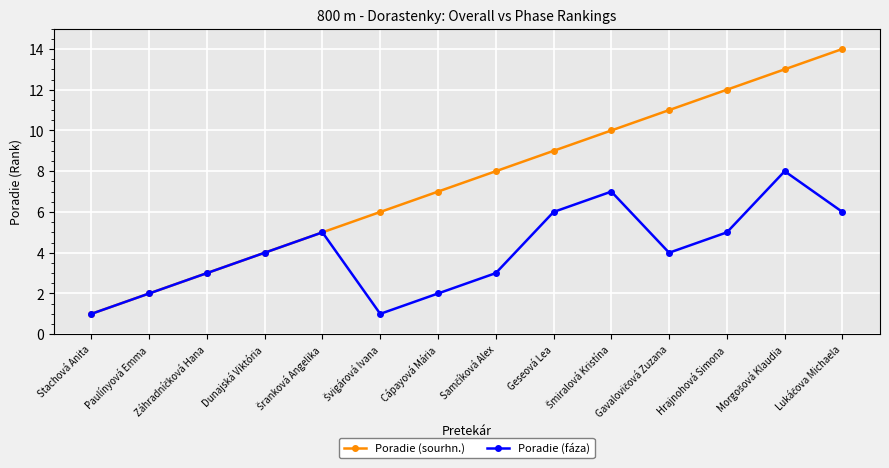

Is it true that Poradie (fáza) equals 2 at Cápayová Mária?

True